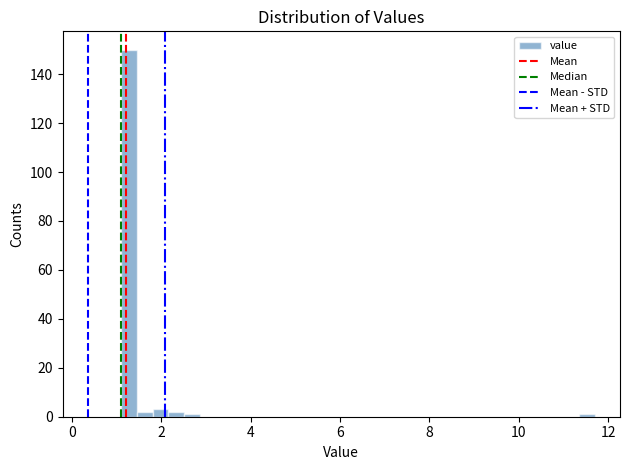

Read against the x-axis, roughly where is the centre of the tallest bar?

1.2